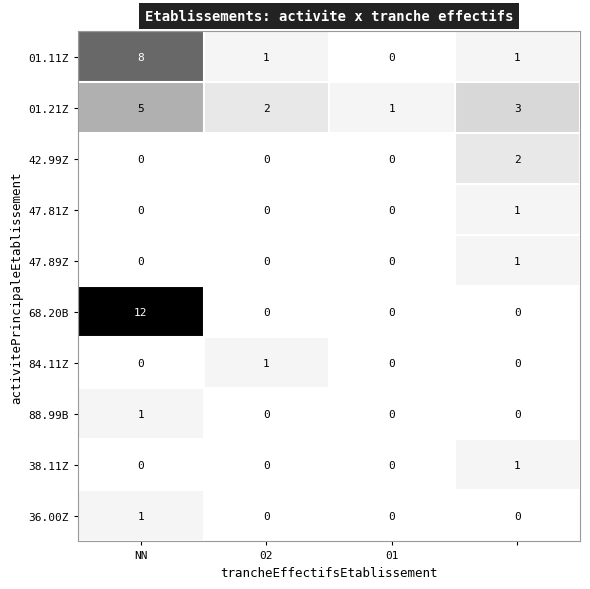

How many 42.99Z values are between 0 and 2?

4